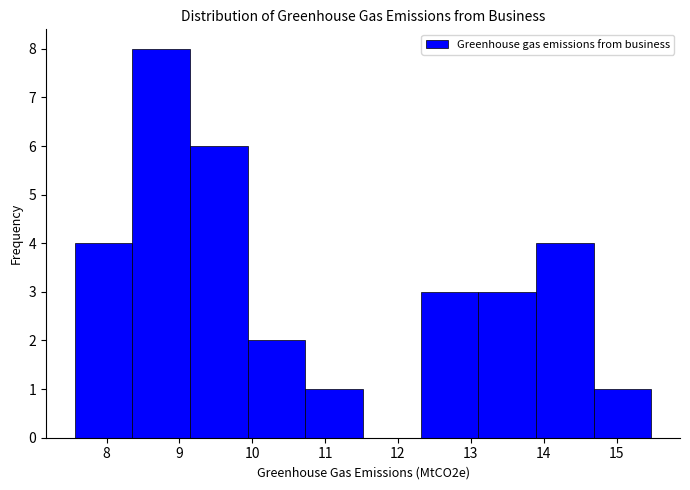

Reading left to right, list every bar in this chart as the range it spans on the x-axis followed by its height. Neither the bar edges nor the heights are printed on the chart, so give them approximately, as read against the axes.

7.6 to 8.4: 4
8.4 to 9.1: 8
9.1 to 9.9: 6
9.9 to 10.7: 2
10.7 to 11.5: 1
11.5 to 12.3: 0
12.3 to 13.1: 3
13.1 to 13.9: 3
13.9 to 14.7: 4
14.7 to 15.5: 1